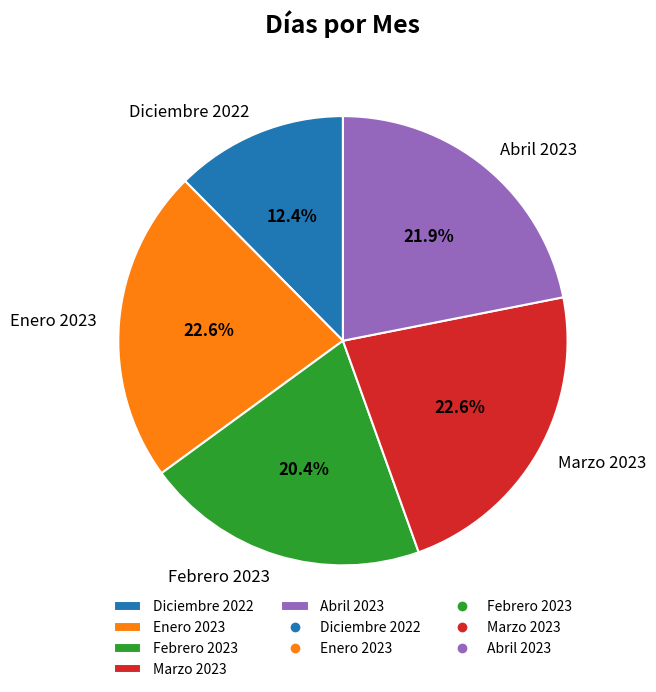

What percentage do Febrero 2023 and Abril 2023 together represent?

42.3%